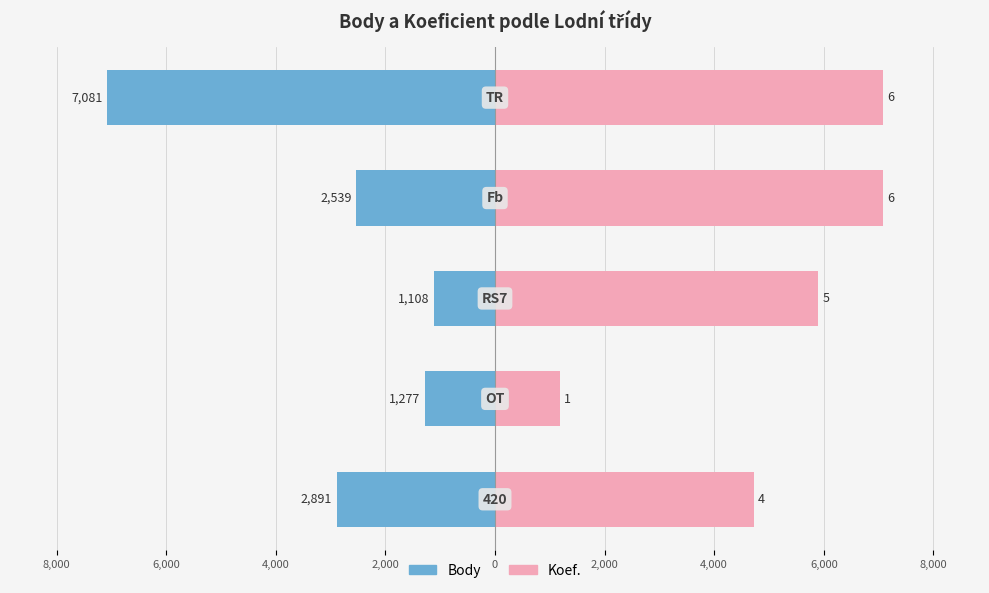

Reading left to right, extract all data points from this chart.

Body: -2891.0	-1277.0	-1108.0	-2539.0	-7081.0
Koef.: 4720.7	1180.2	5900.8	7081.0	7081.0